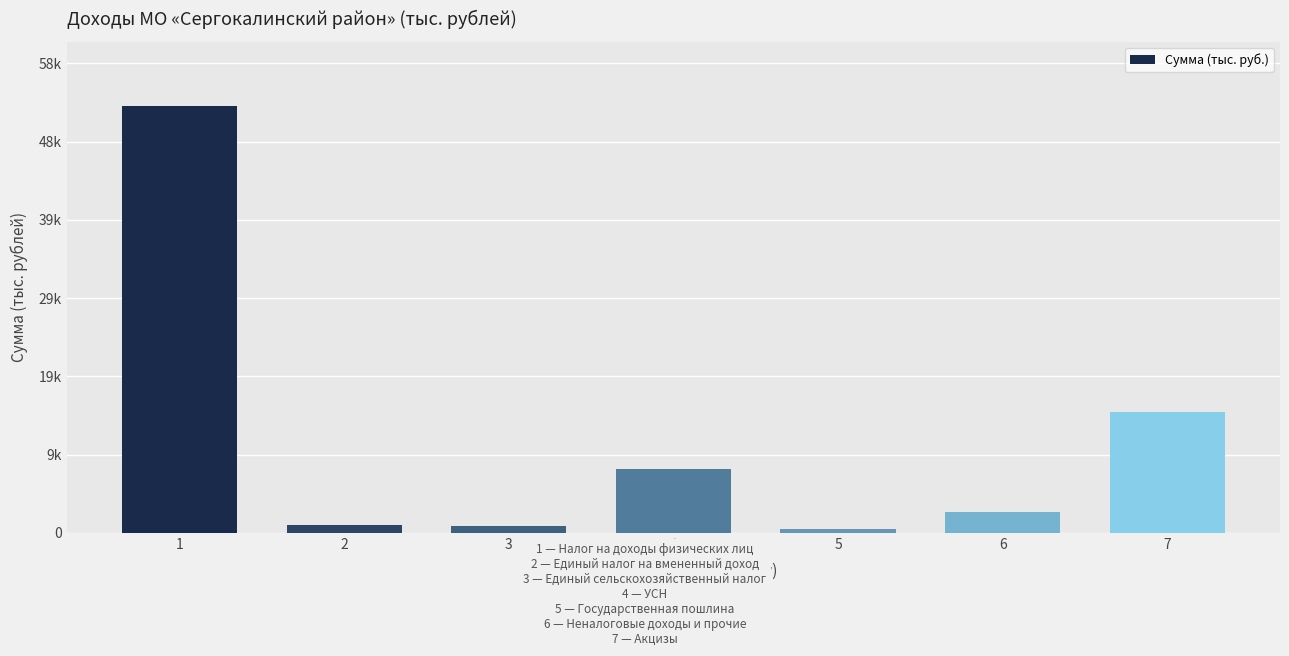

What is the difference between the maximum and minimum values?

52935